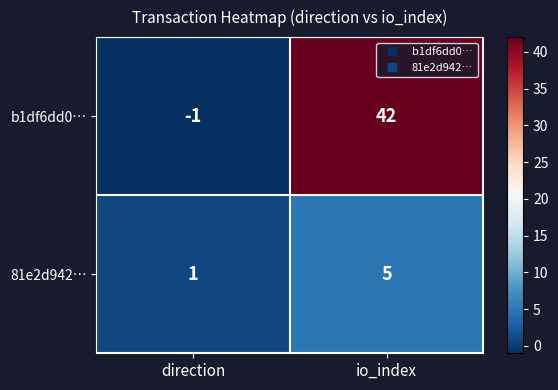

How many values in the b1df6dd0… series are below 42?

1